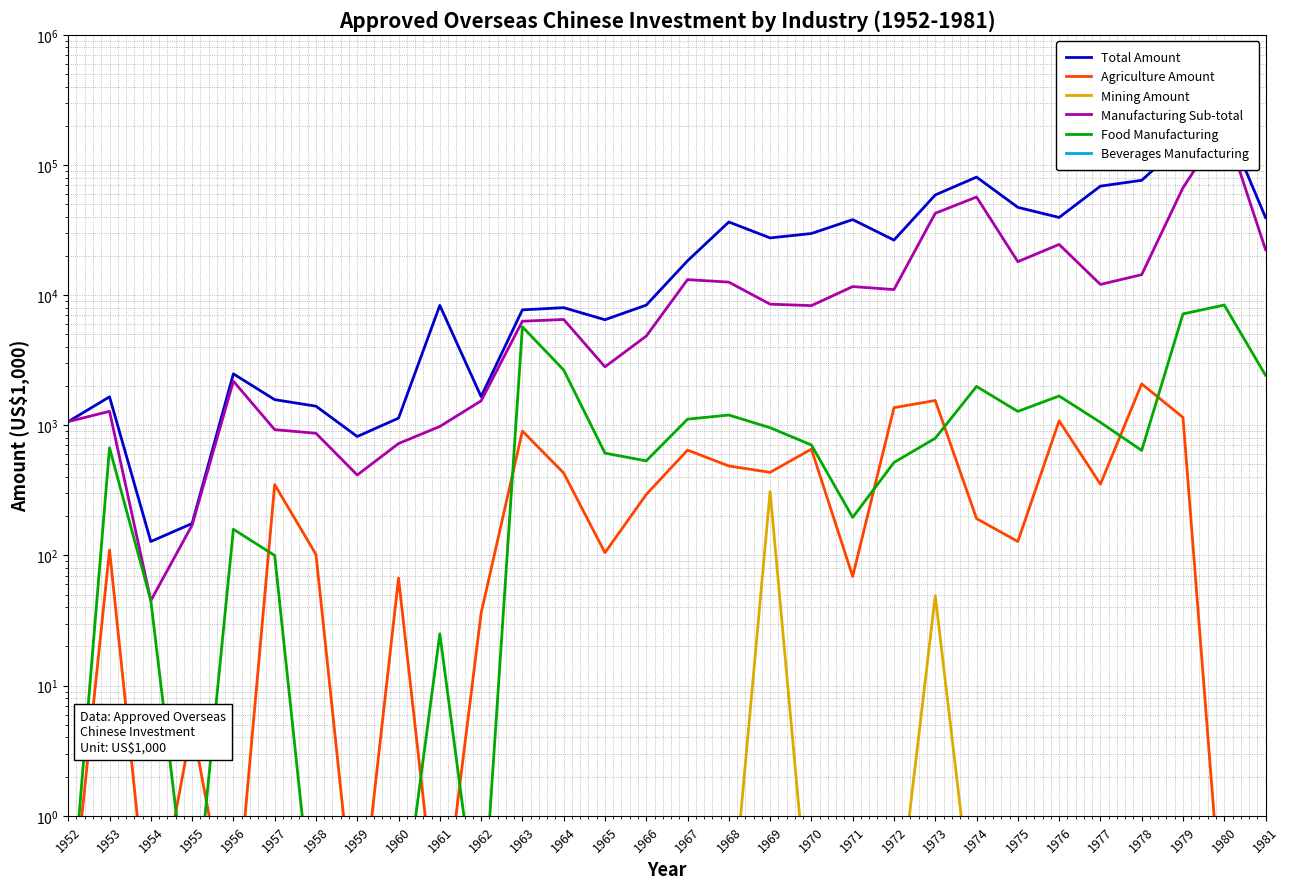

Which series has the largest total across all categories?

Total Amount